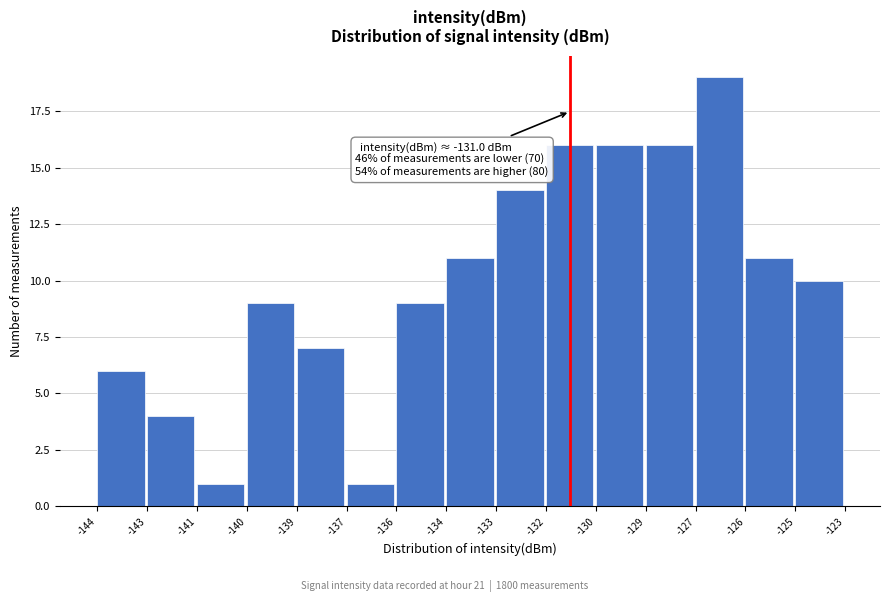

Reading left to right, list all the values displayed in this chart.

-144=6	-143=4	-141=1	-140=9	-139=7	-137=1	-136=9	-134=11	-133=14	-132=16	-130=16	-129=16	-127=19	-126=11	-125=10